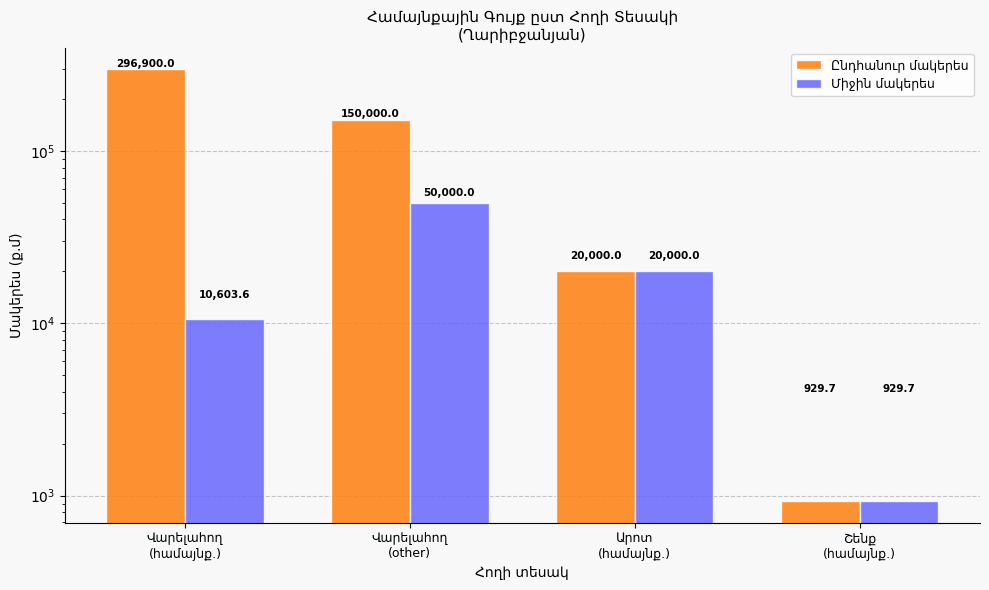

What is the difference between the Միջին մակերես values at Վարելահող
(համայնք.) and Շենք
(համայնք.)?

9673.8